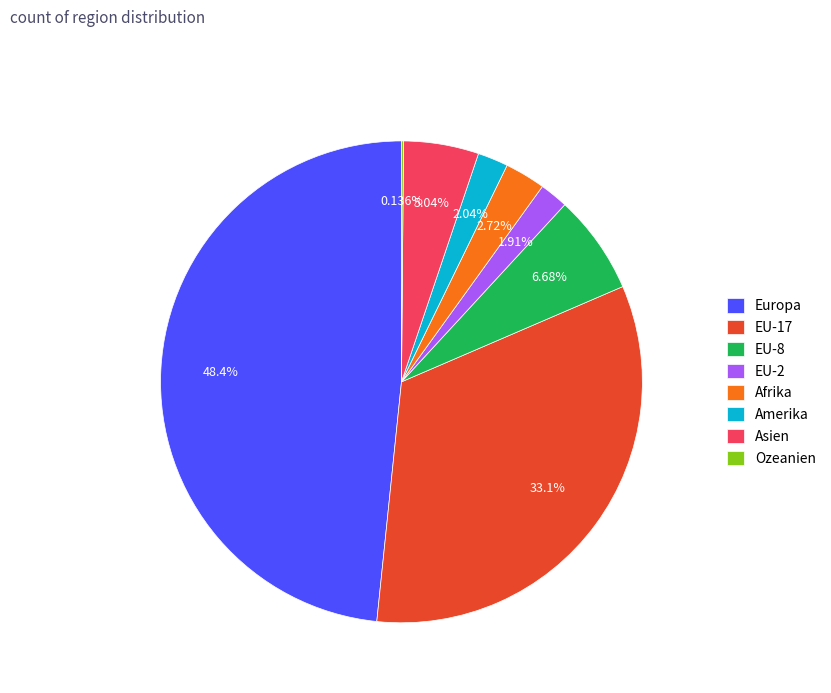

Is Afrika the majority of the pie?

No